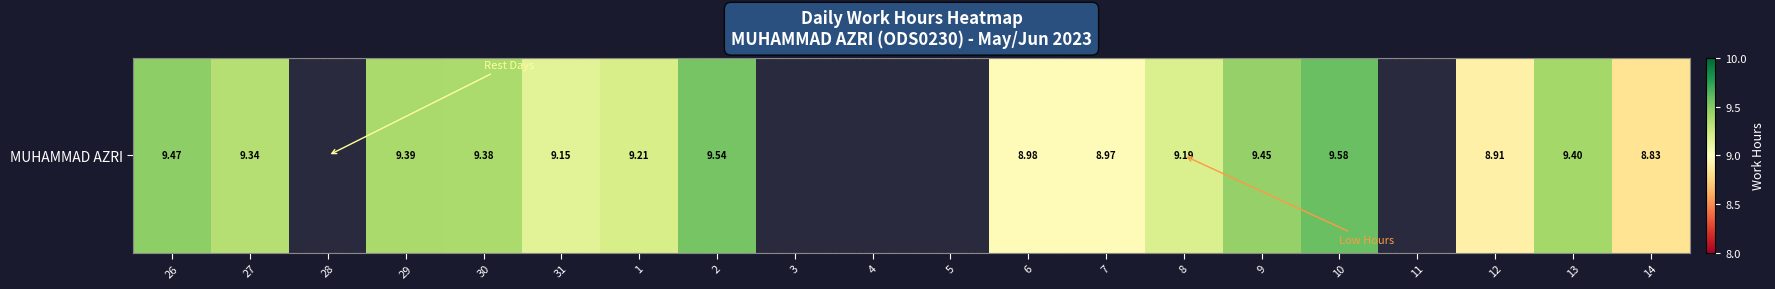

Rank the categories by value from lowest to highest.

28, 3, 4, 5, 11, 14, 12, 7, 6, 31, 8, 1, 27, 30, 29, 13, 9, 26, 2, 10